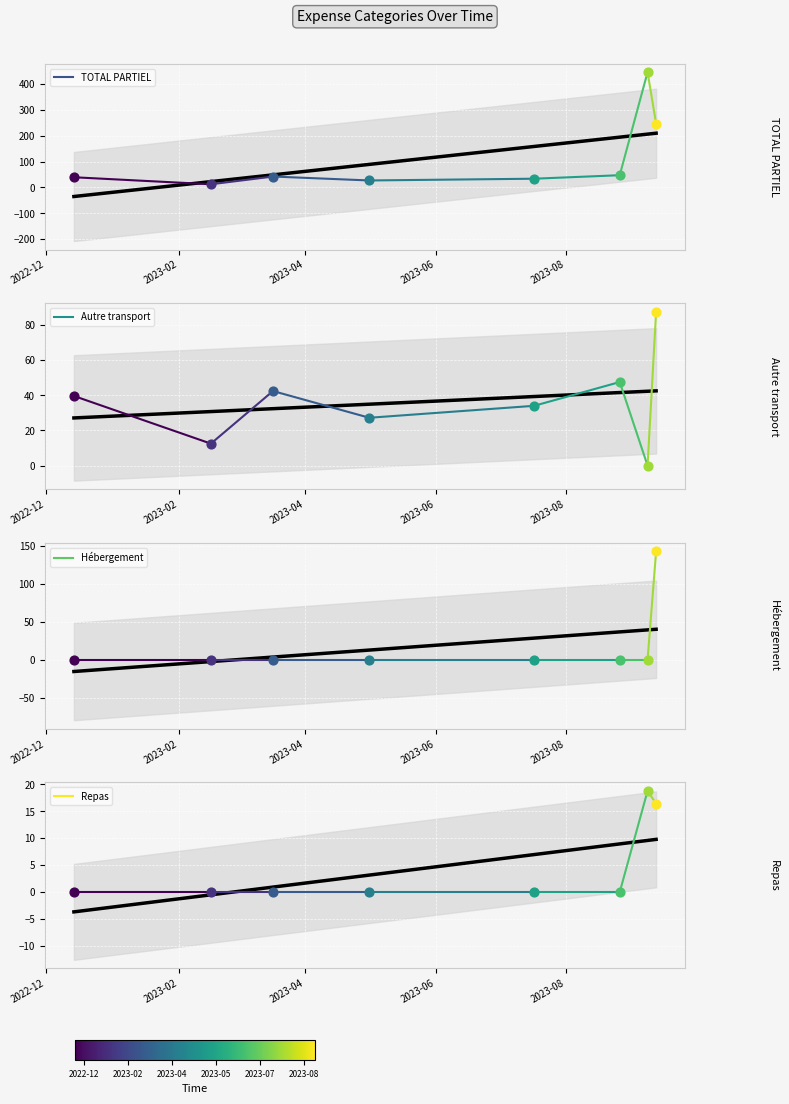

Which series has the largest total across all categories?

TOTAL PARTIEL